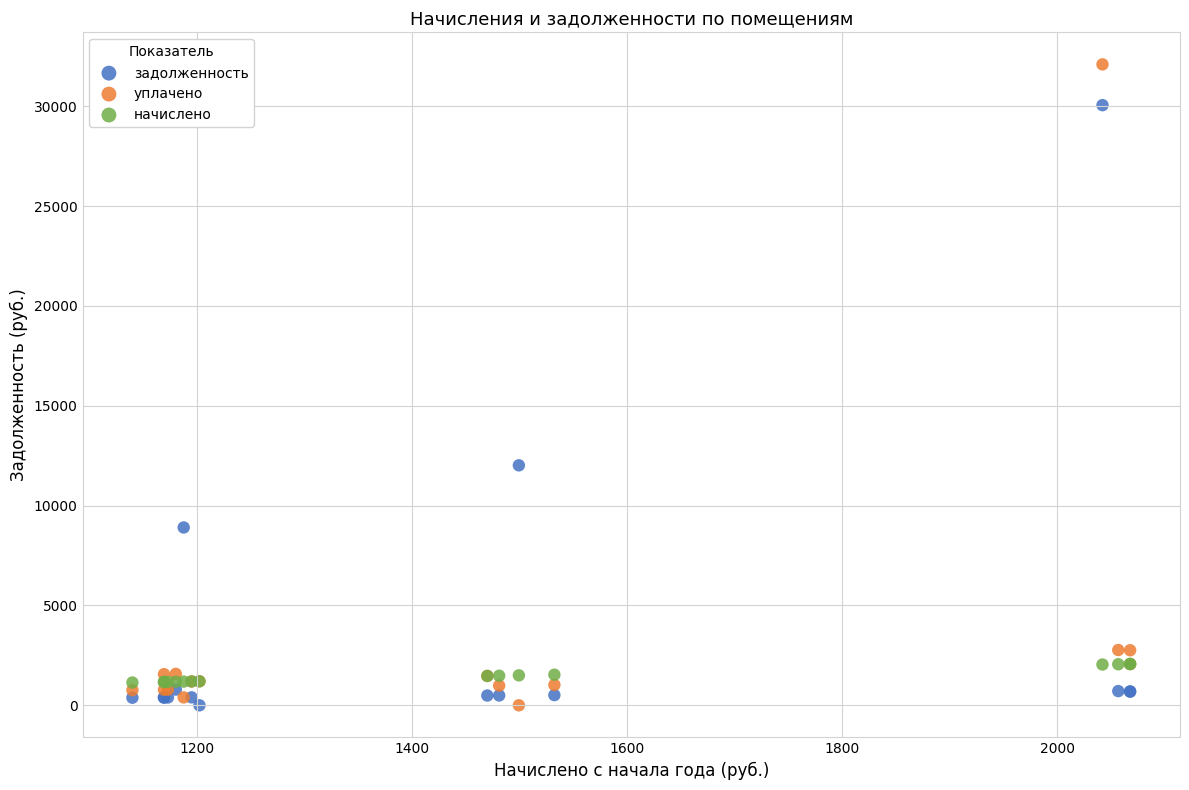

In the задолженность series, what Y value is closest to 15026?

12016.6